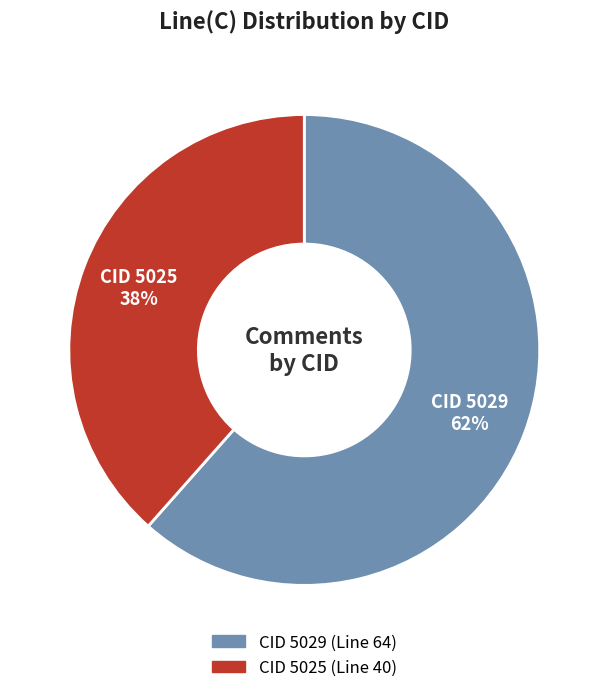

Is there any slice that represents more than half of the pie?

Yes